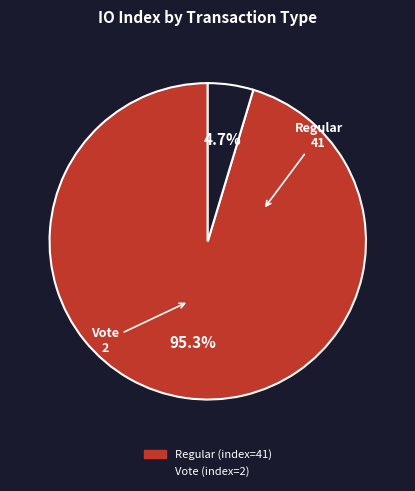

How many segments does this pie chart have?

2